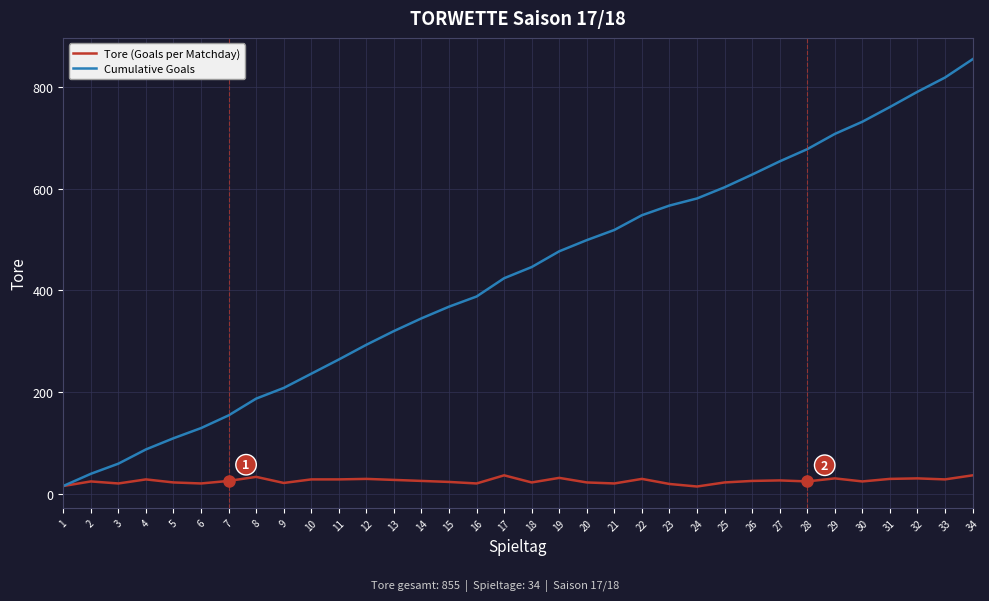

Which category has the highest value in the Cumulative Goals series?

34